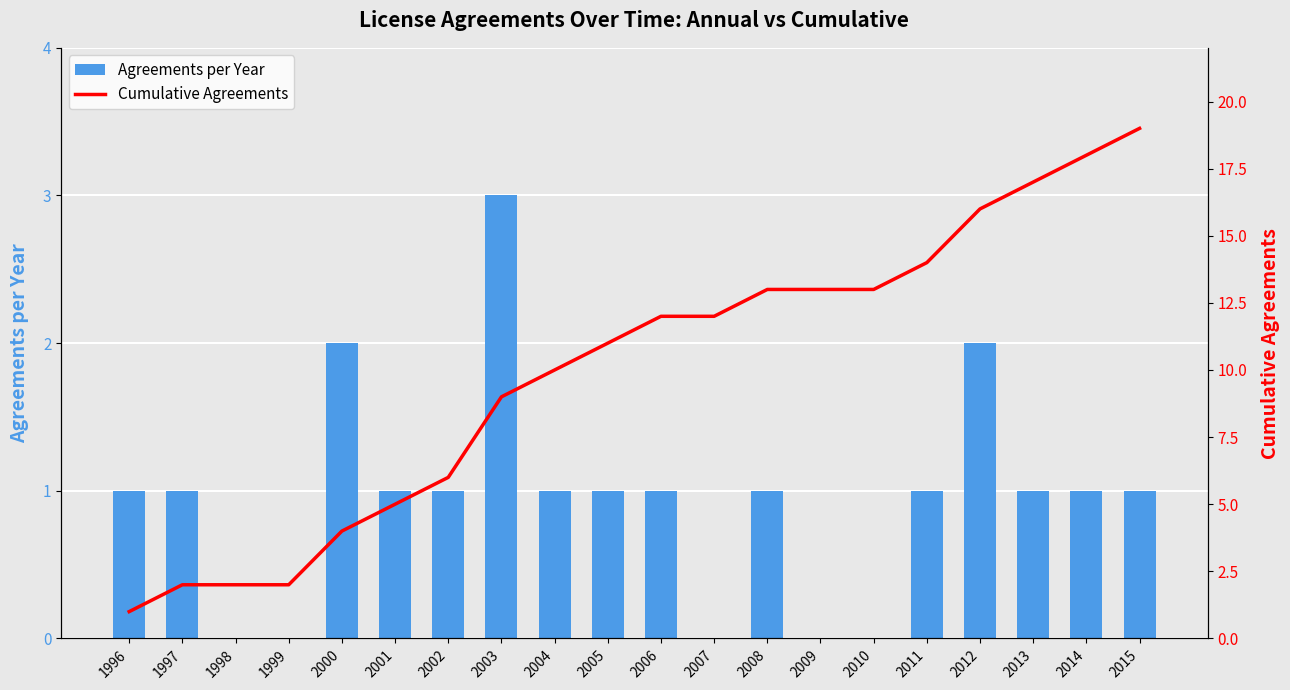

Rank the series by their average value, from highest to lowest.

Cumulative Agreements, Agreements per Year